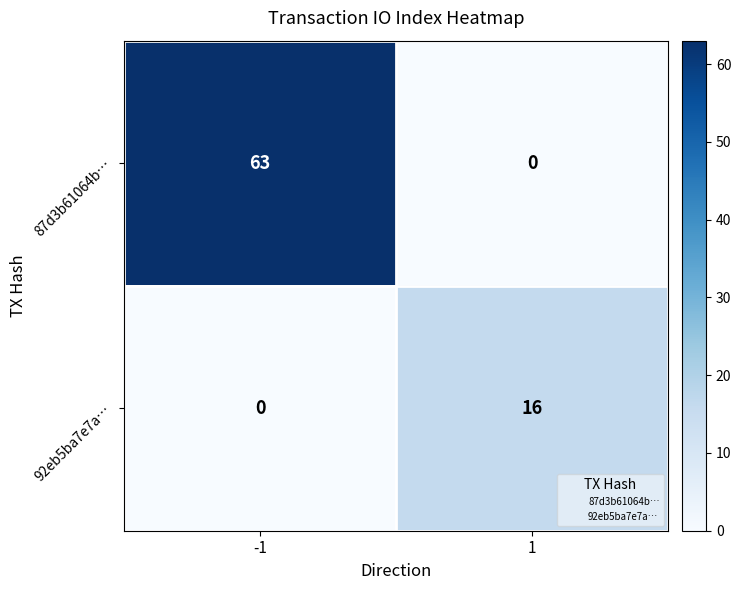

The 87d3b61064b… series shows 29 at -1. True or false?

False